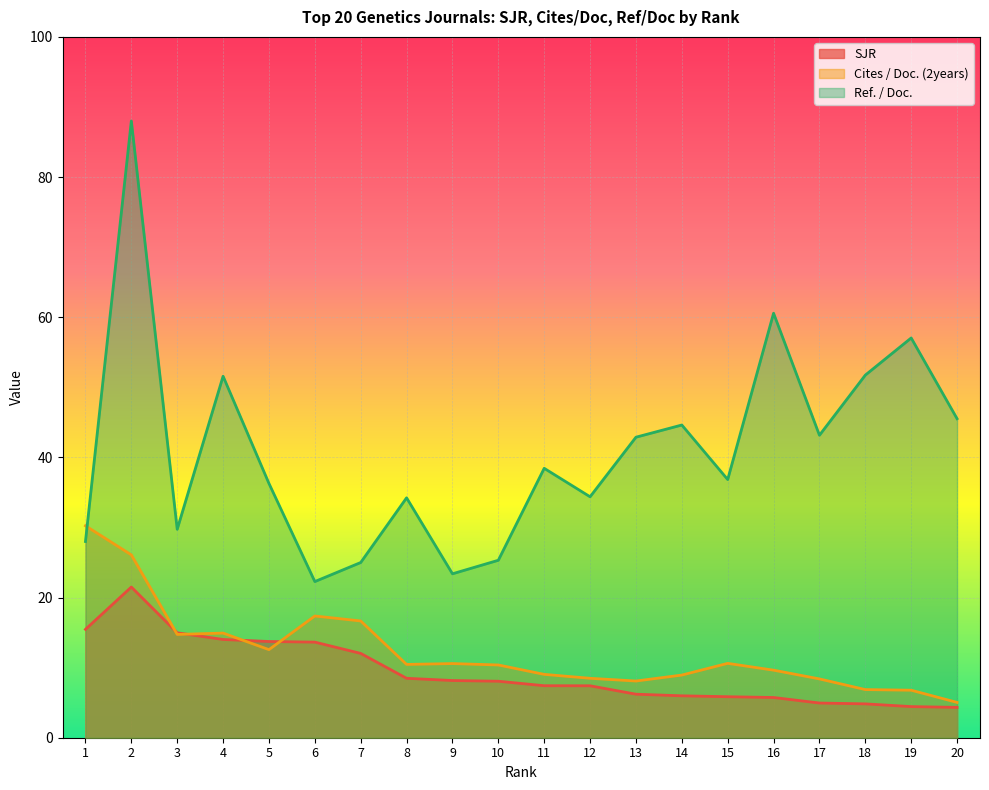

Where is SJR nearest to the value 12?

7